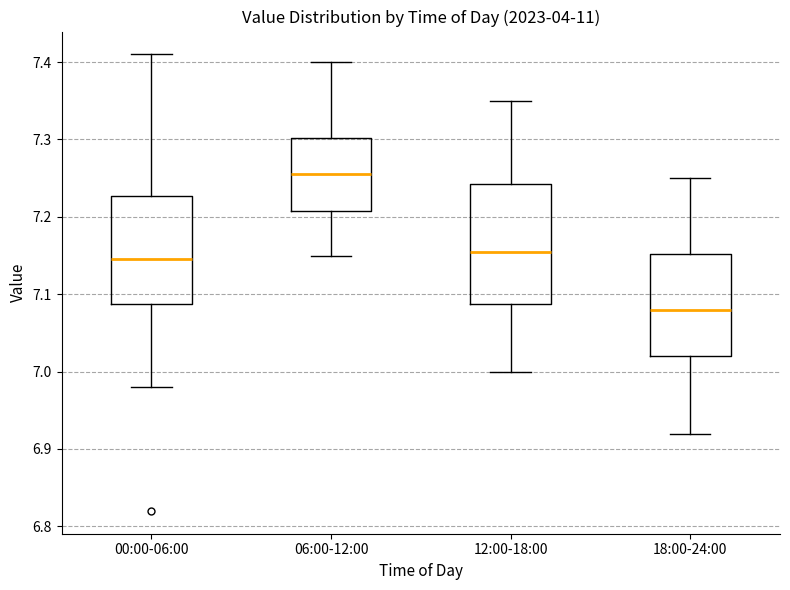

Comparing the boxes themselves (not the whiskers), which one is the tallest?

12:00-18:00